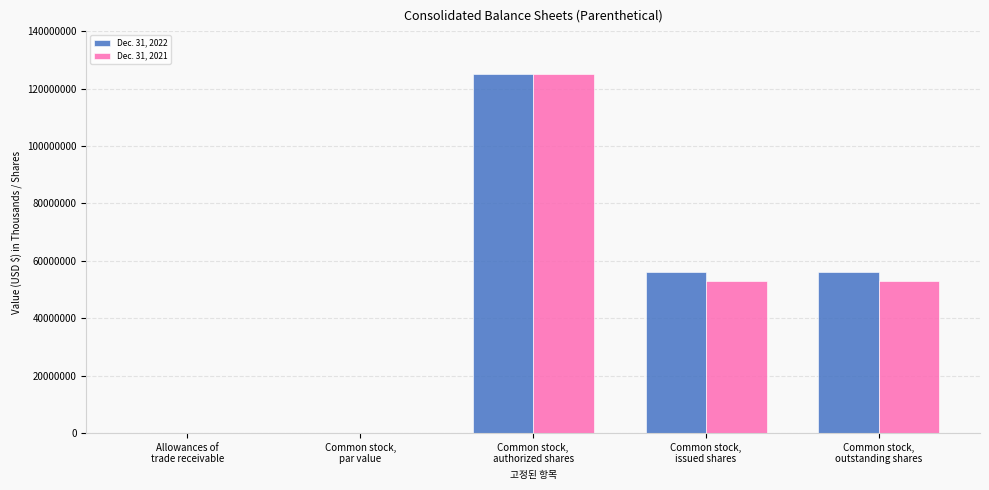

How many series are shown in this chart?

2